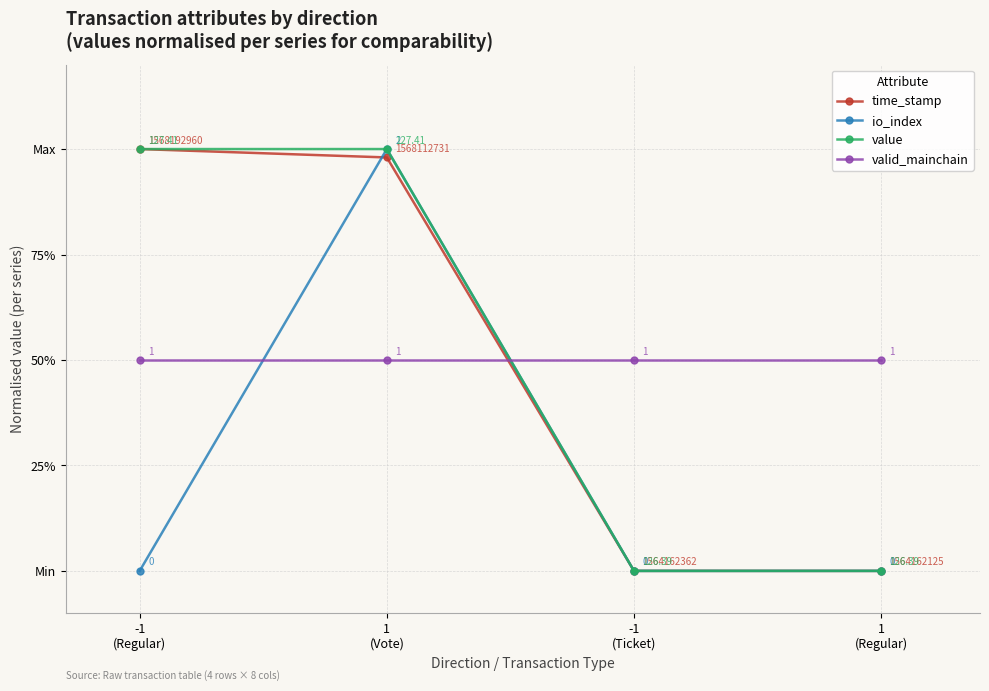

What is the difference between the maximum and second lowest values in the value series?

1.0